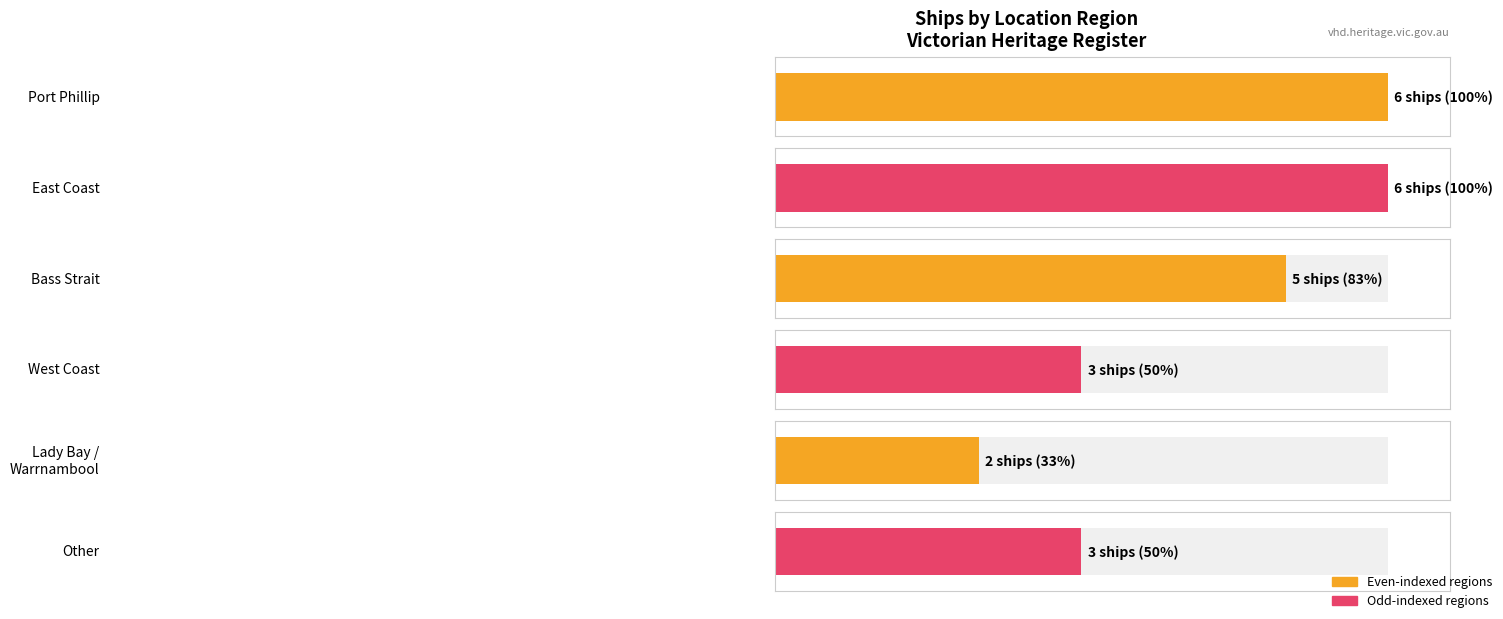

How many categories are shown in the chart?

6